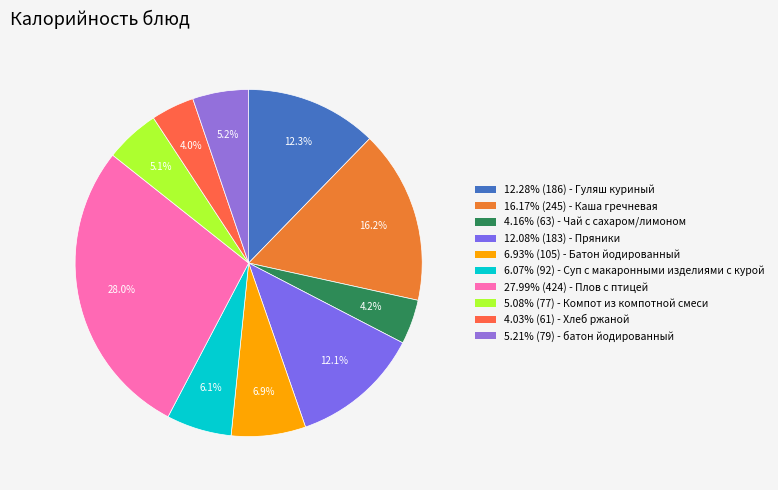

Count the number of slices in the pie.

10